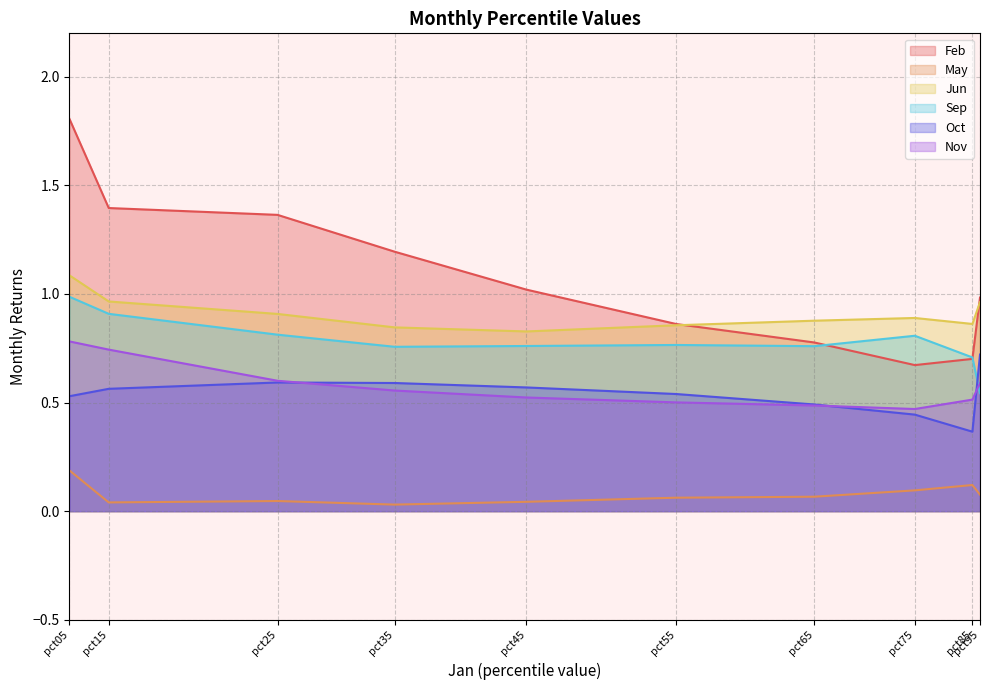

True or false: May and Jun intersect in this chart.

False